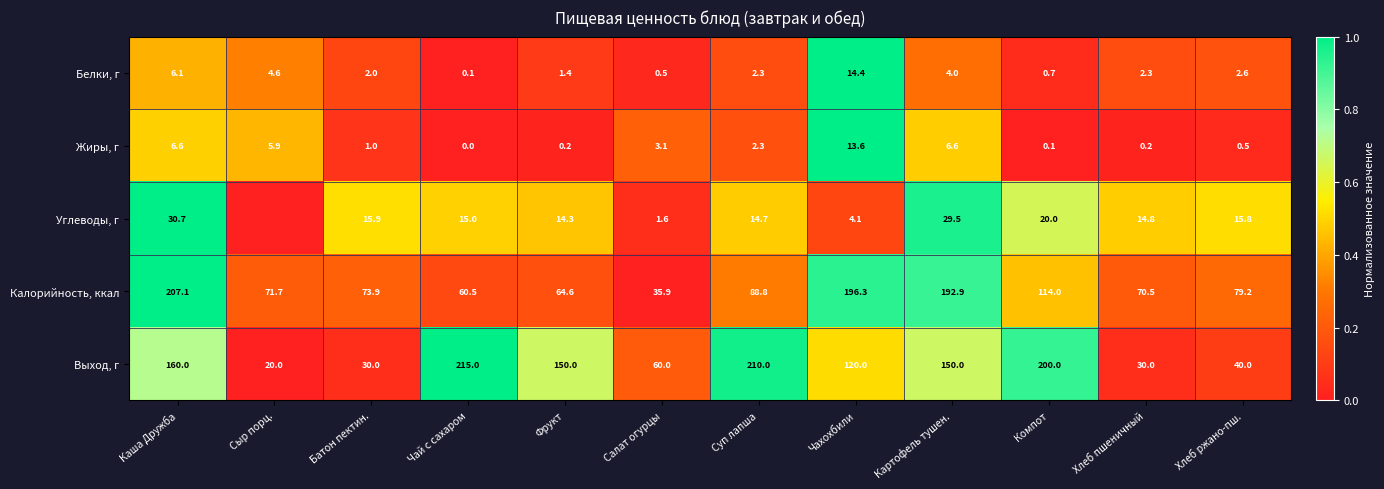

At which label does Белки, г reach its peak?

Чахохбили